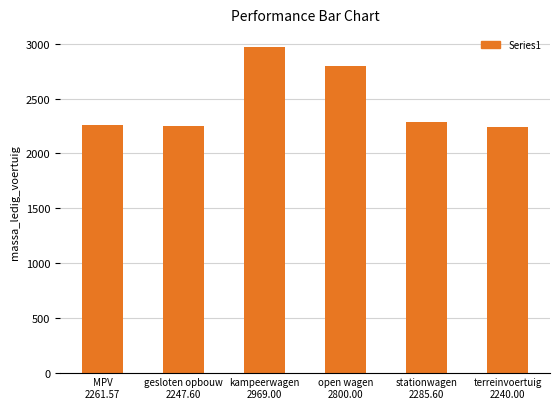

How many bars are there in total?

6